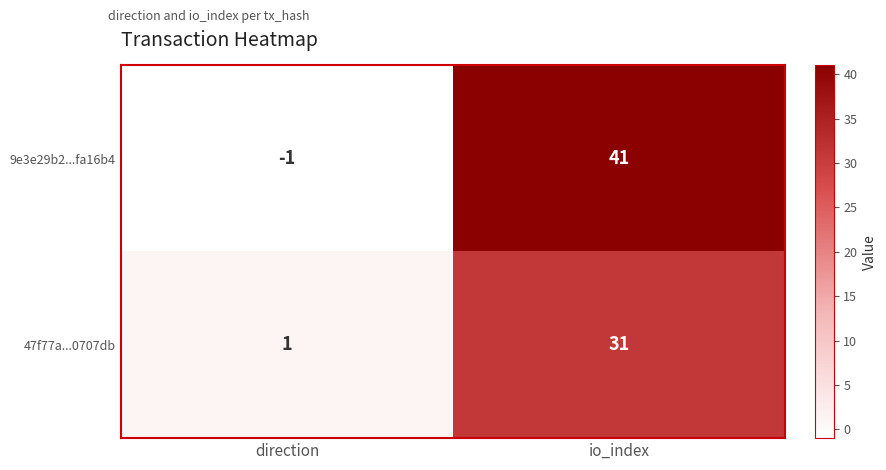

What is the difference between the maximum and minimum values in the 47f77a...0707db series?

30